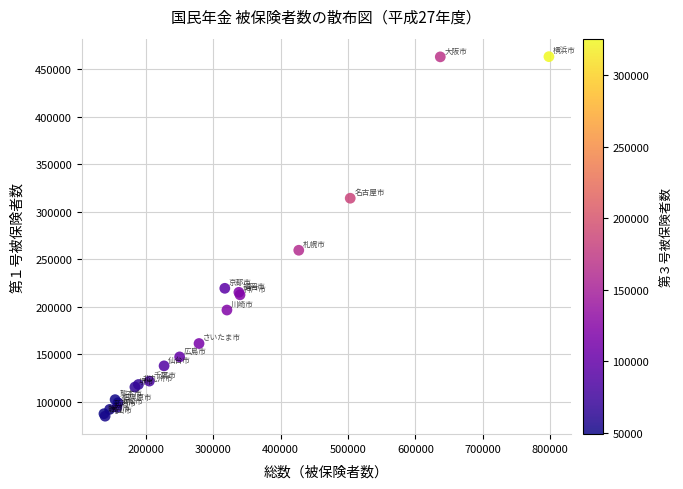

What Y value in the scatter plot is closest to 274121?

259569